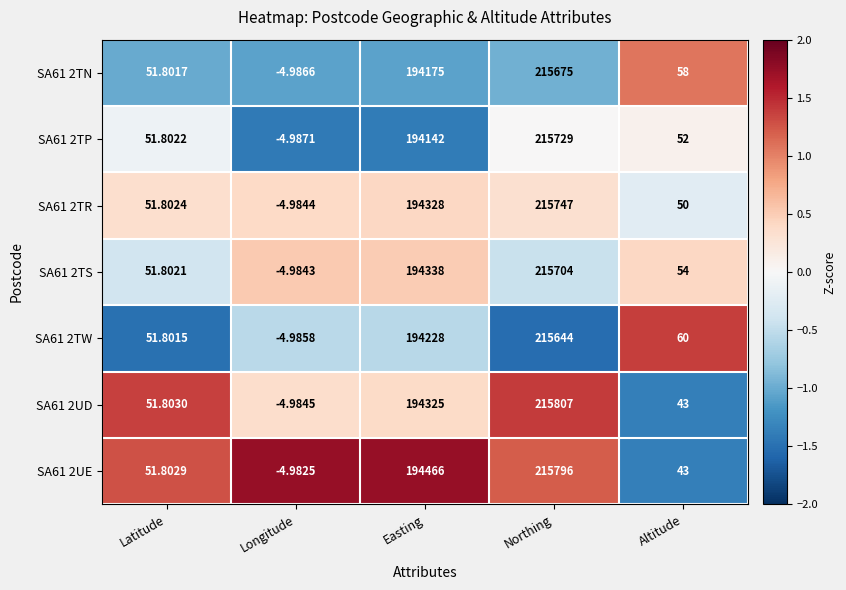

At which category is the sum across all series the highest?

Northing